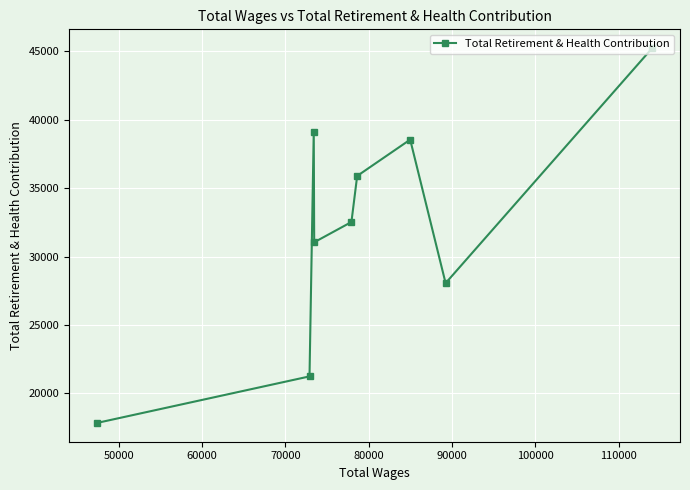

What is the sum of all values?

289585